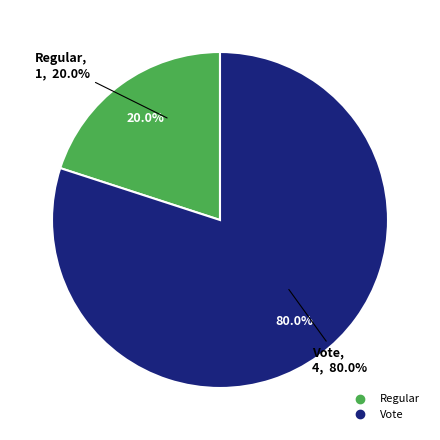

How many slices are in this pie chart?

2